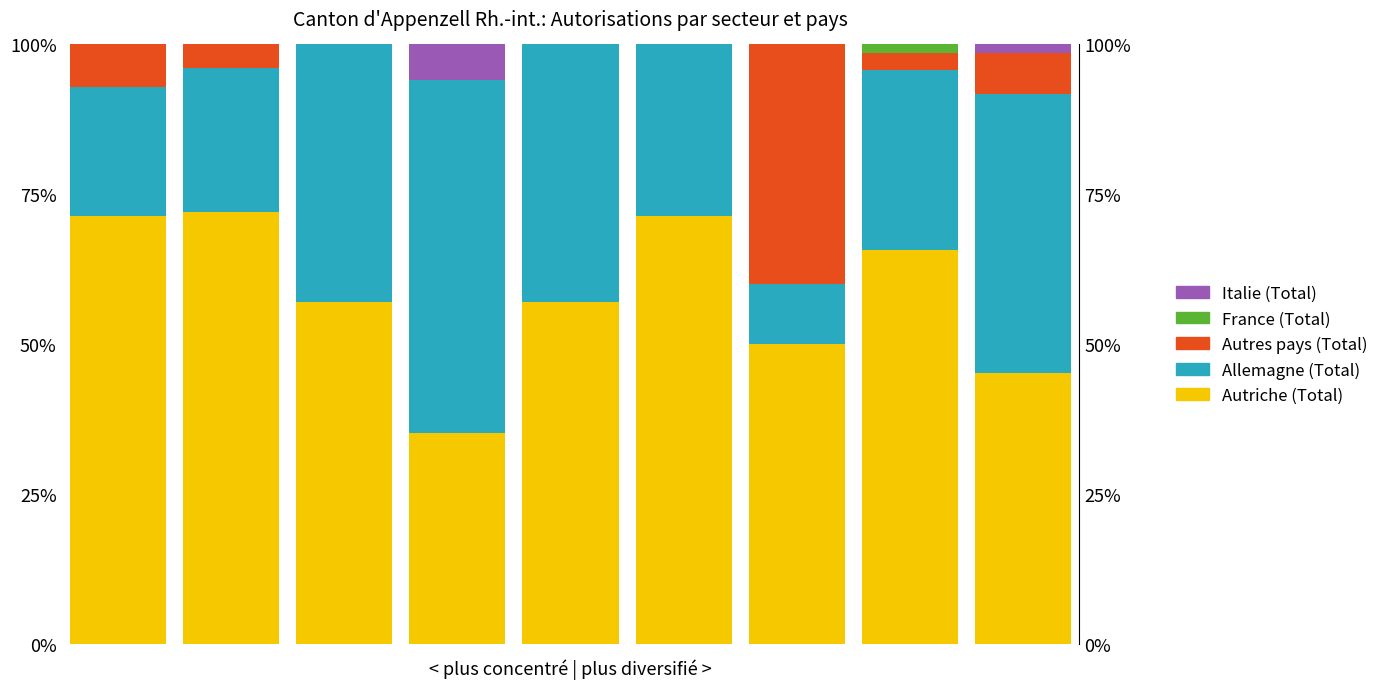

Which series has the largest total across all categories?

Autriche (Total)